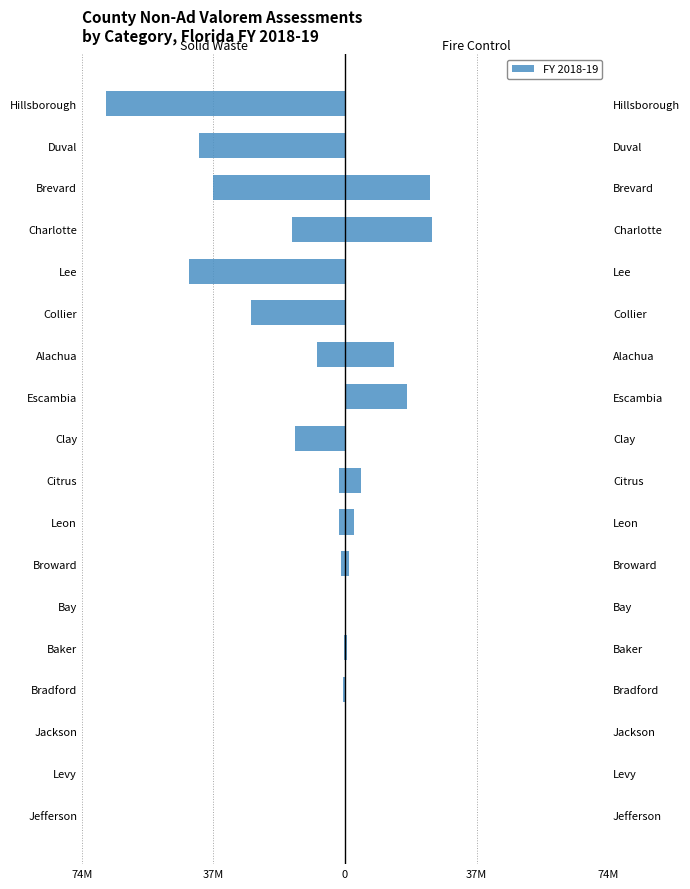

How many series are shown in this chart?

2